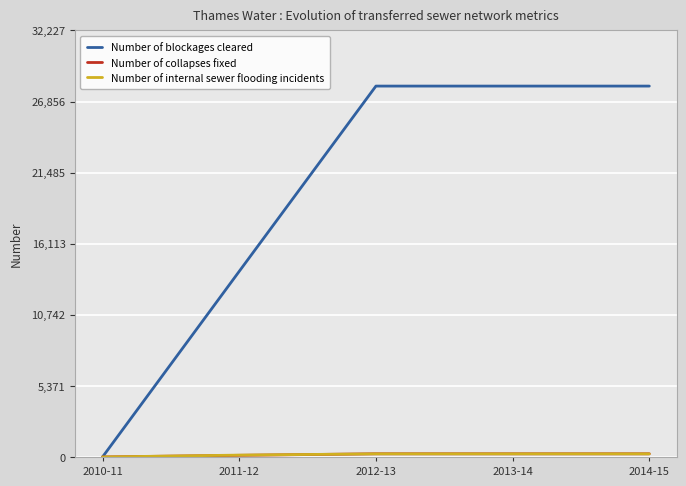

Which series has the largest range (max minus min)?

Number of blockages cleared